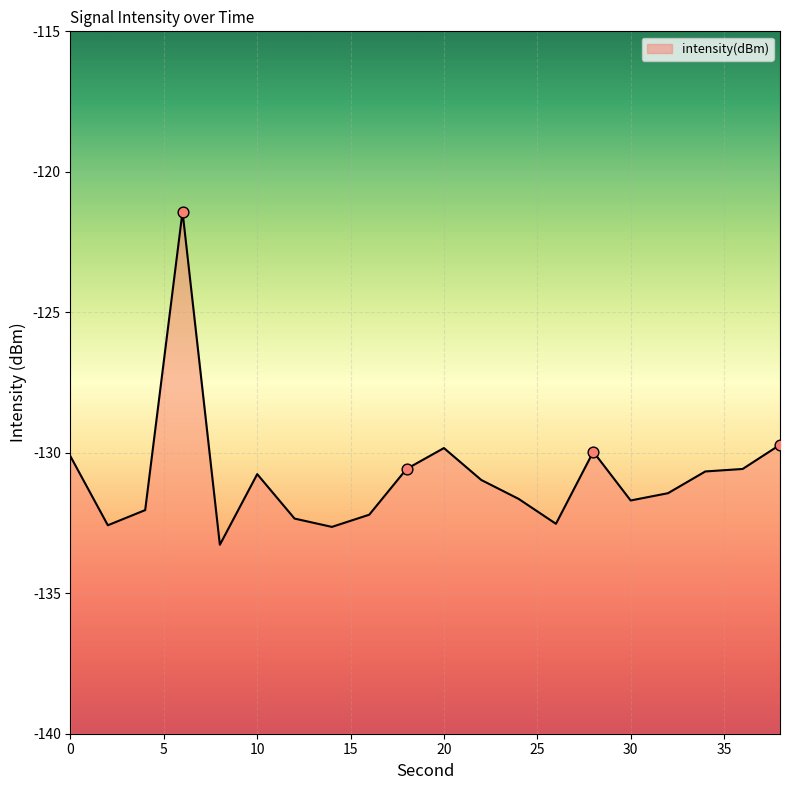

Which has a higher value, 38 or 22?

38